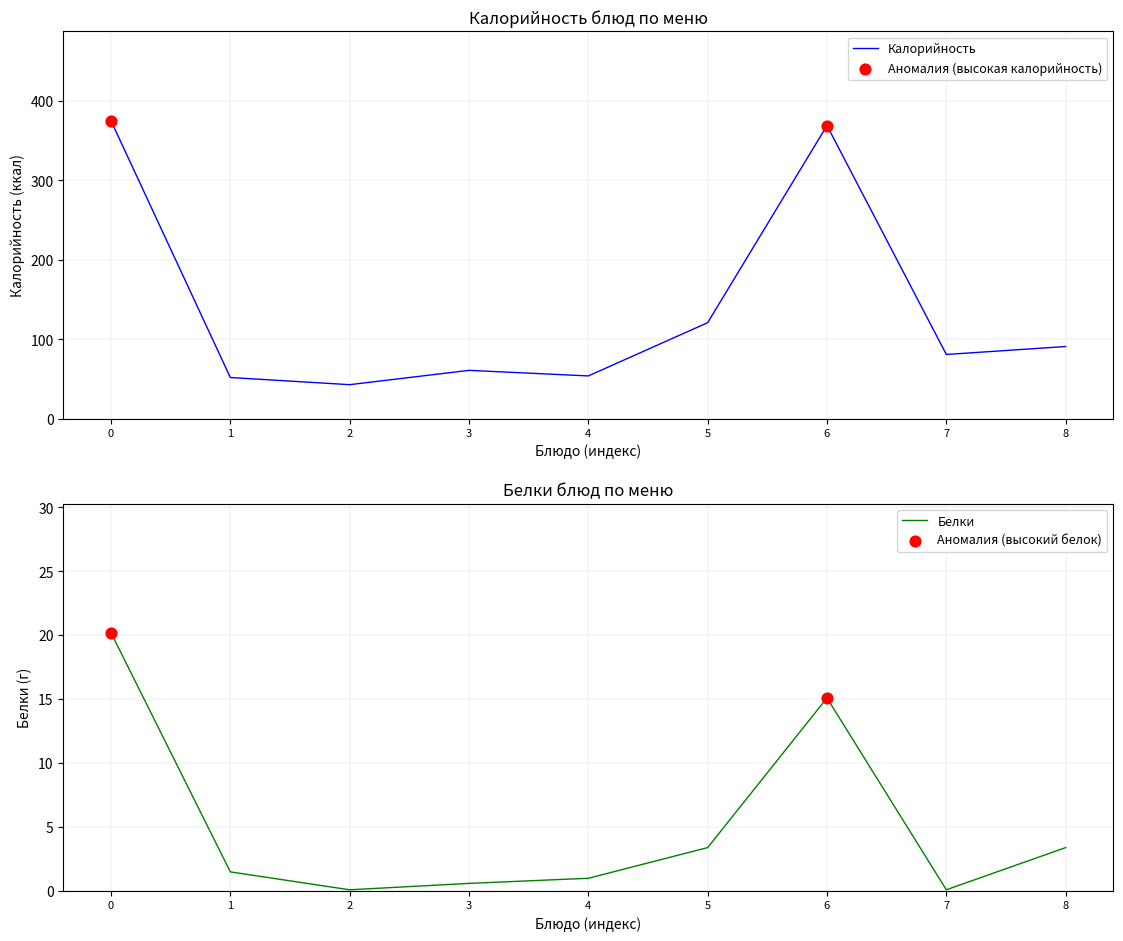

Is it true that Калорийность equals 617 at 0?

False